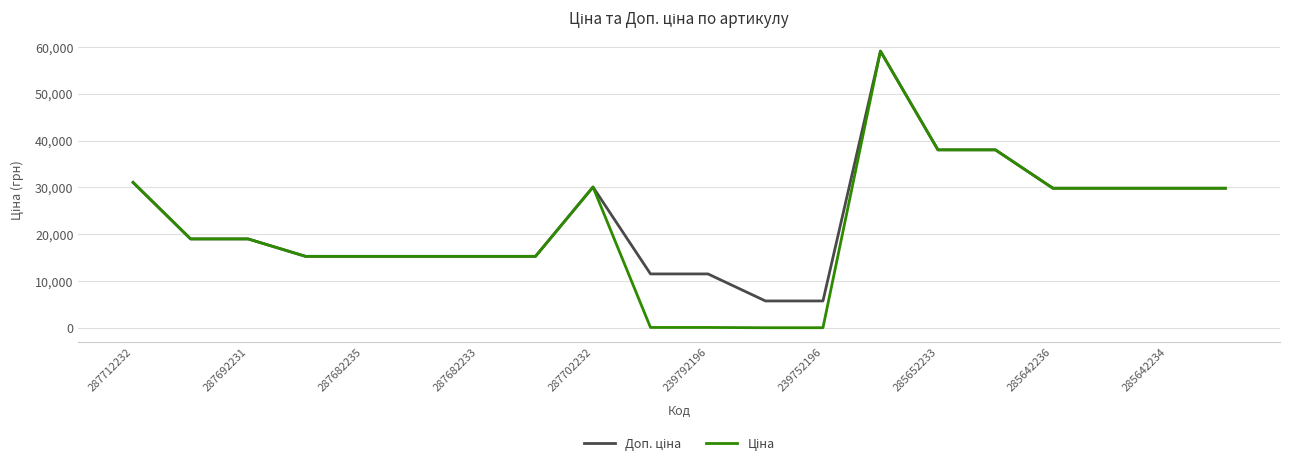

What is the maximum value shown in the chart?

59075.7